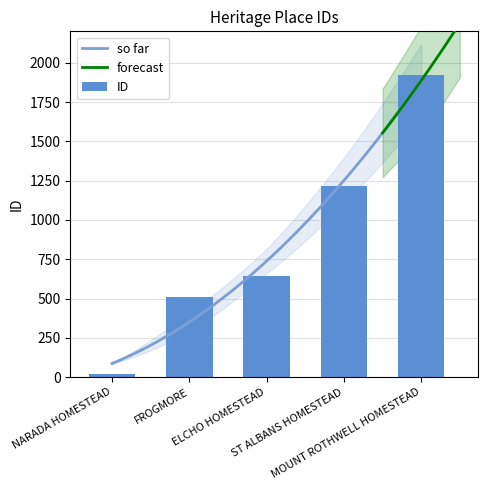

Reading left to right, extract all data points from this chart.

21	512	646	1213	1922